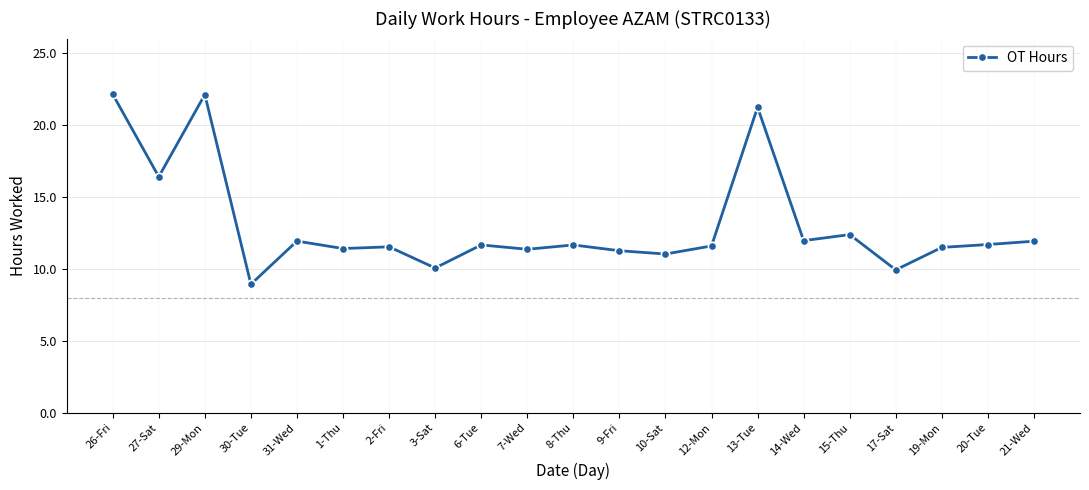

Where is the first local minimum?

27-Sat